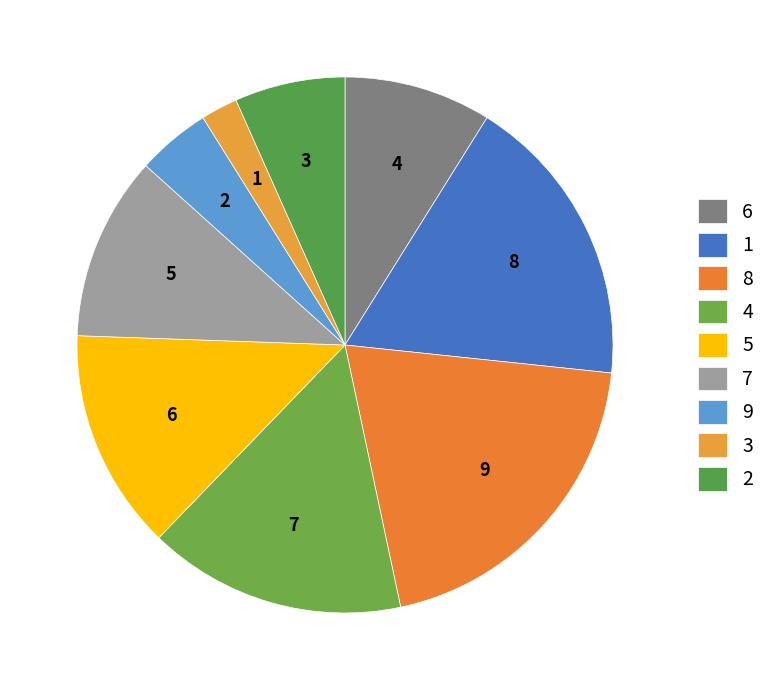

What is the ratio of the value at 7 to the value at 5?

0.8